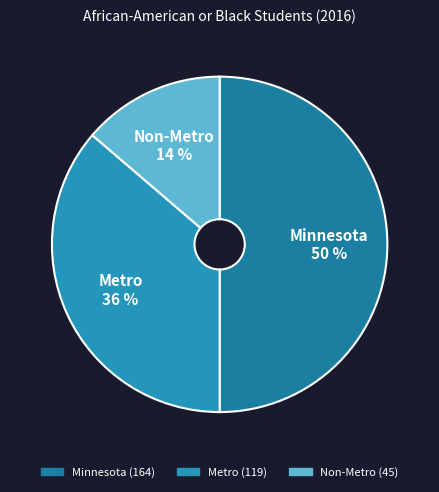

Which has a higher value, Minnesota or Non-Metro?

Minnesota